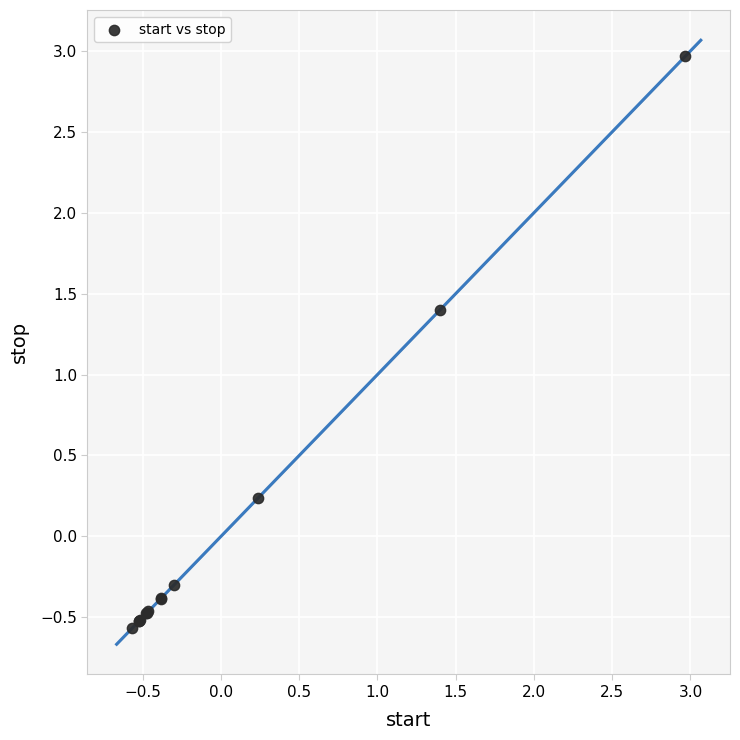

What Y value in the scatter plot is closest to 1?

1.4